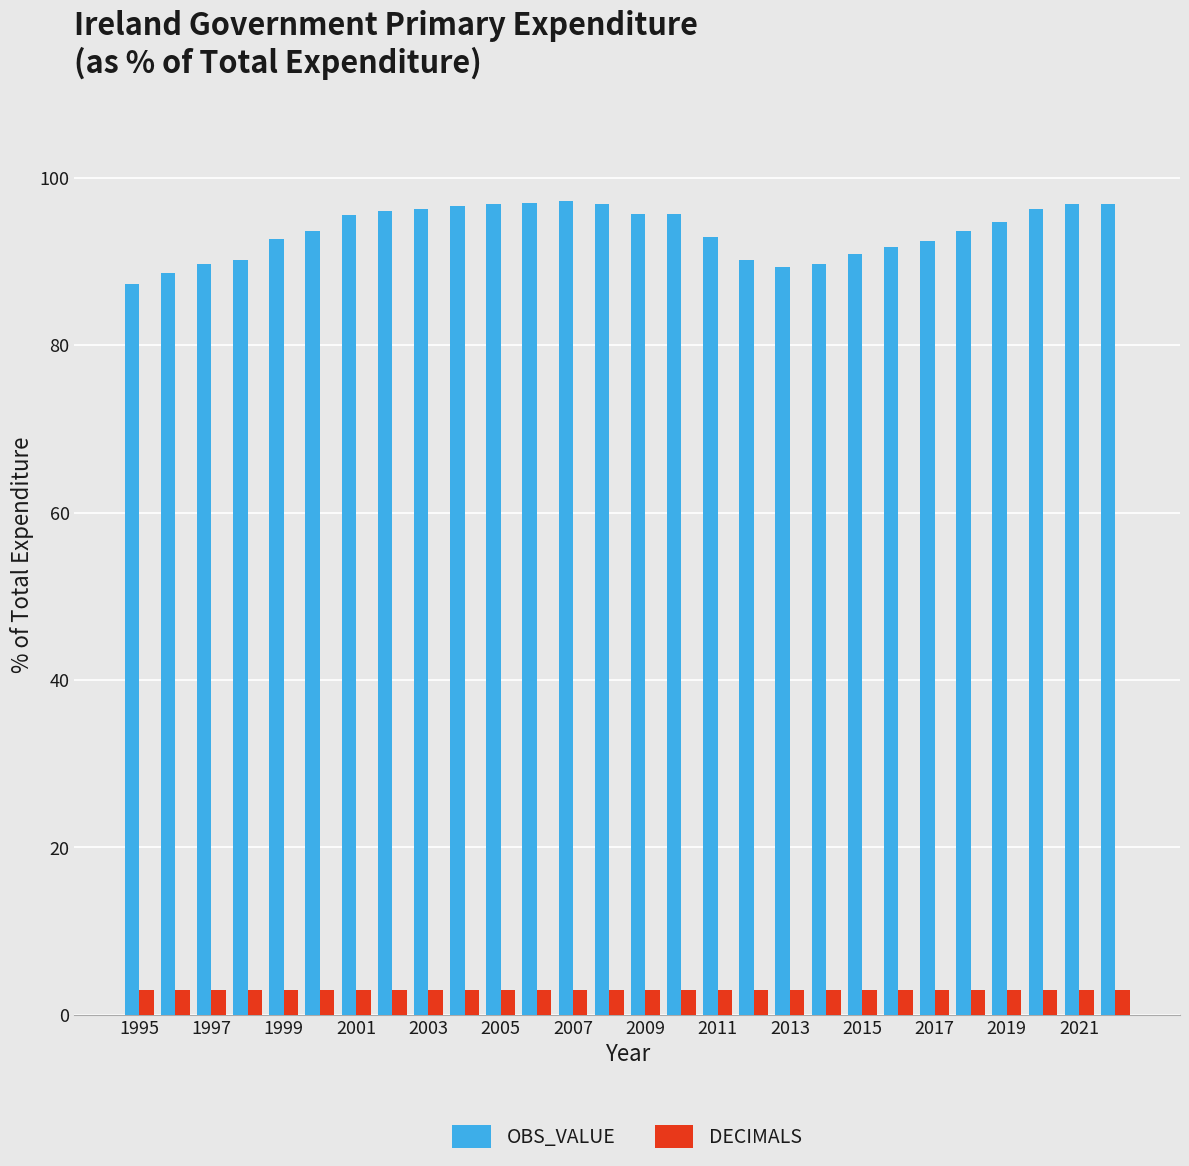

How many bars are there in each group?

2